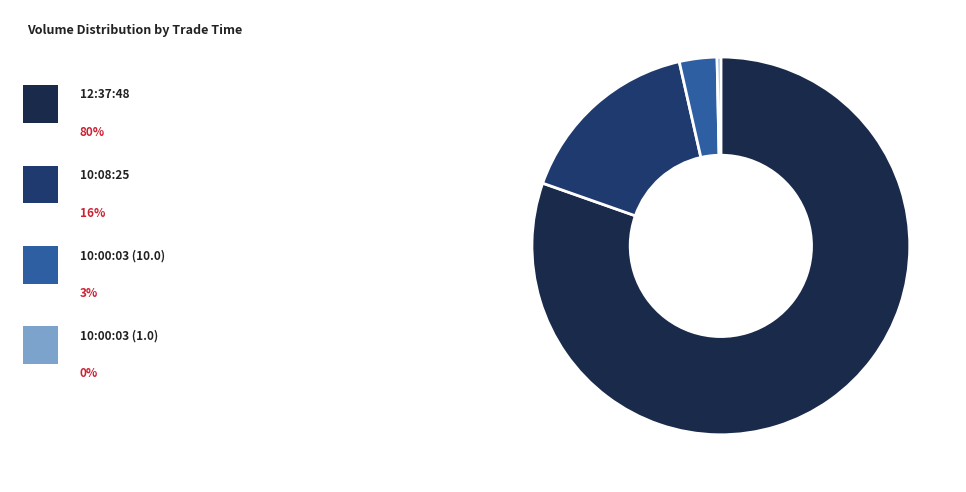

Count the number of slices in the pie.

4